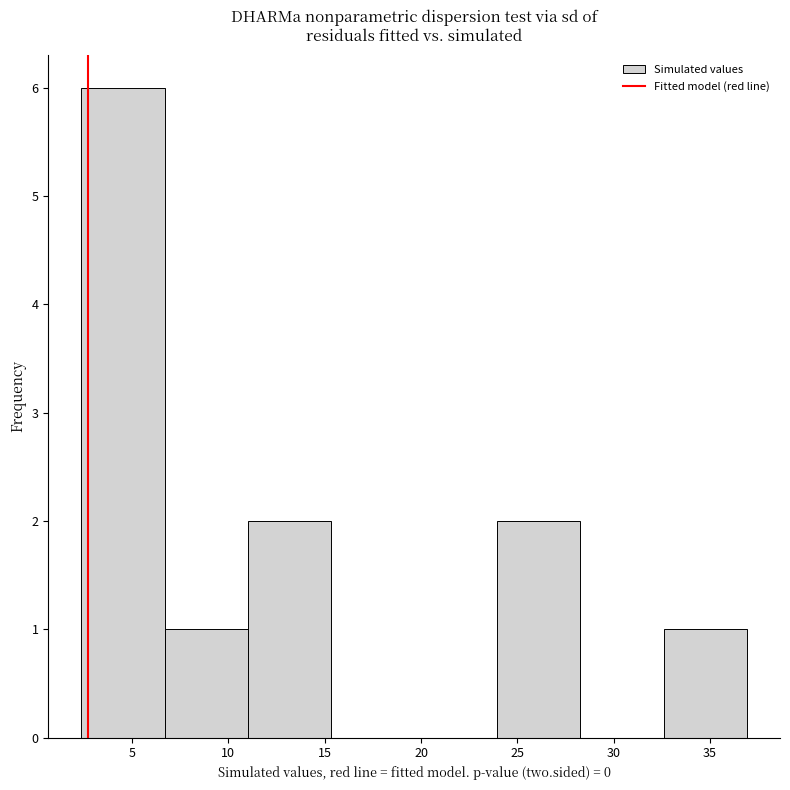

Which range on the x-axis has the tallest bar?

2.5 to 6.5